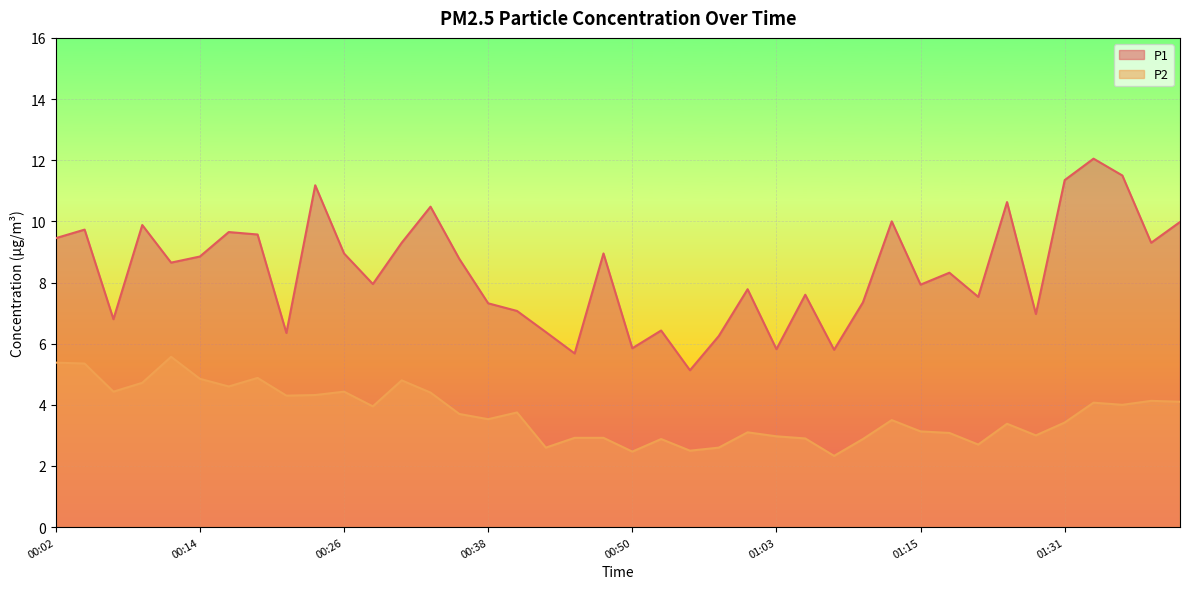

True or false: P1 and P2 intersect in this chart.

False